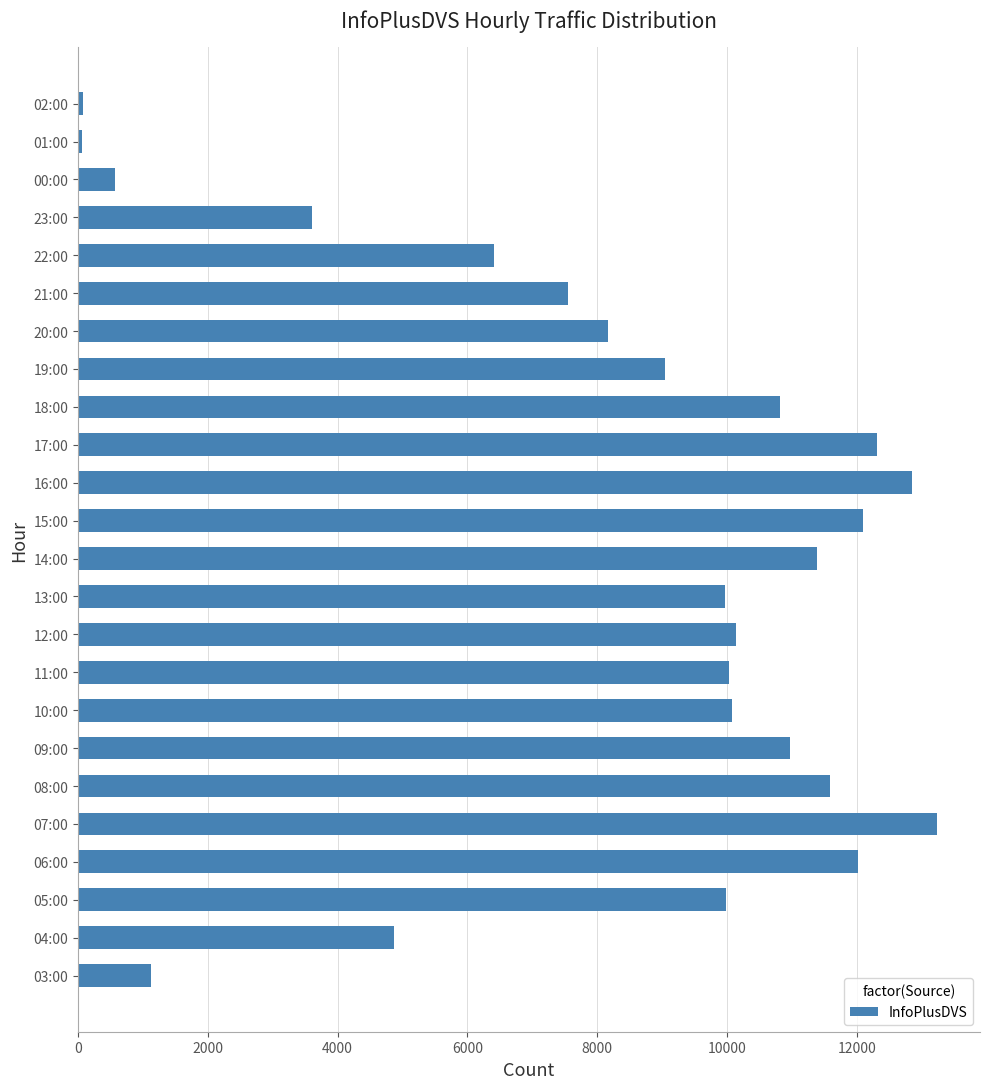

What is the greatest value displayed?

13239